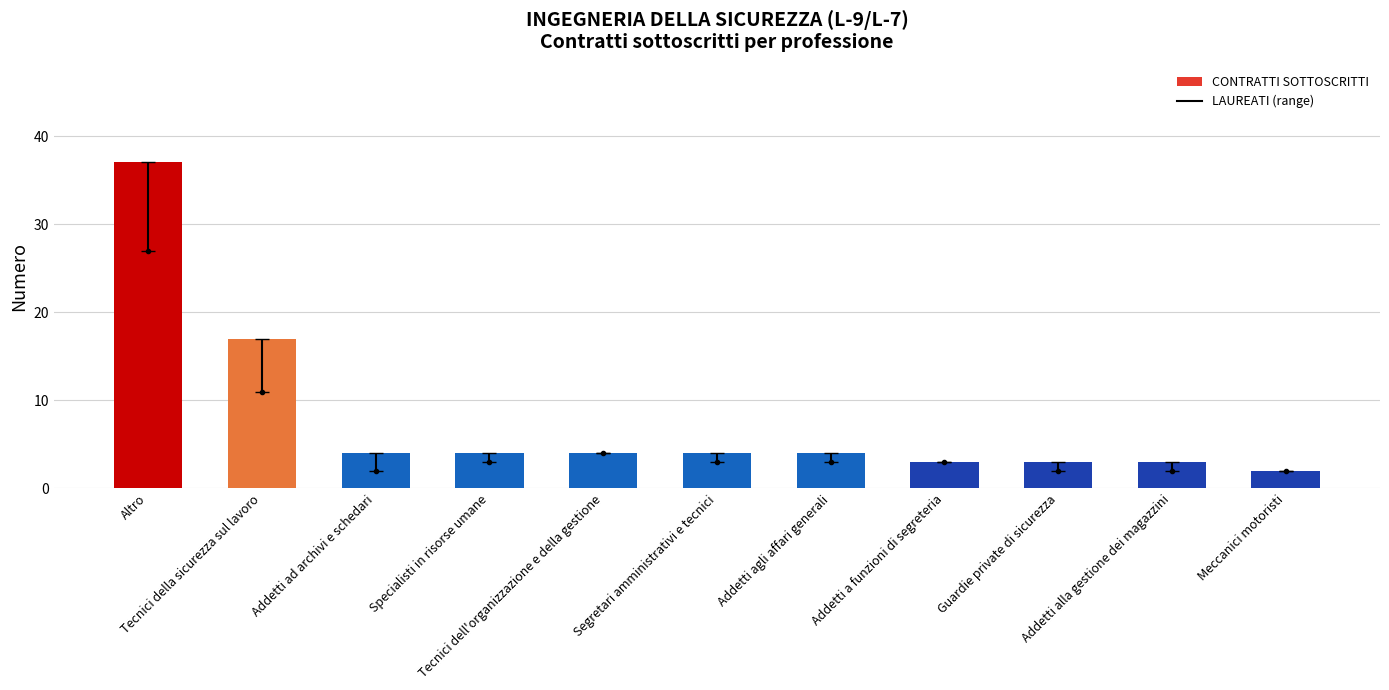

Count the number of data series in this chart.

1